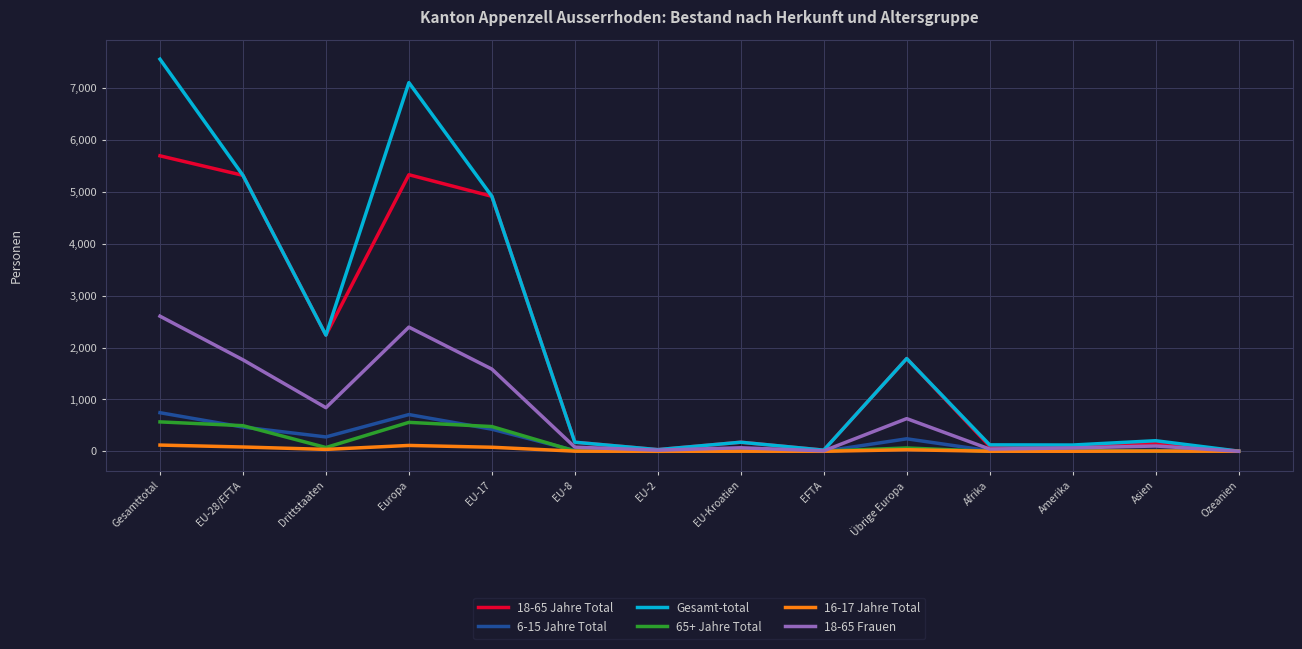

Rank the series by their maximum value, from lowest to highest.

16-17 Jahre Total, 65+ Jahre Total, 6-15 Jahre Total, 18-65 Frauen, 18-65 Jahre Total, Gesamt-total